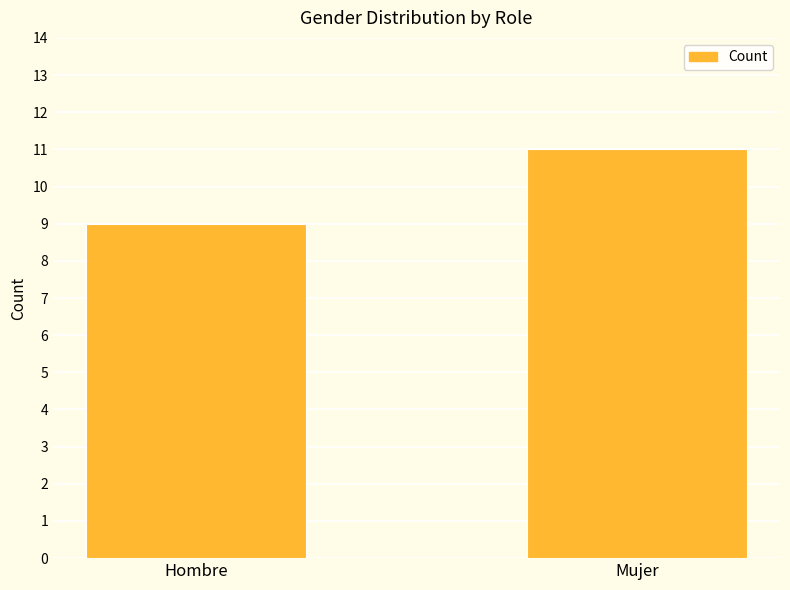

What is the ratio of the value at Mujer to the value at Hombre?

1.2